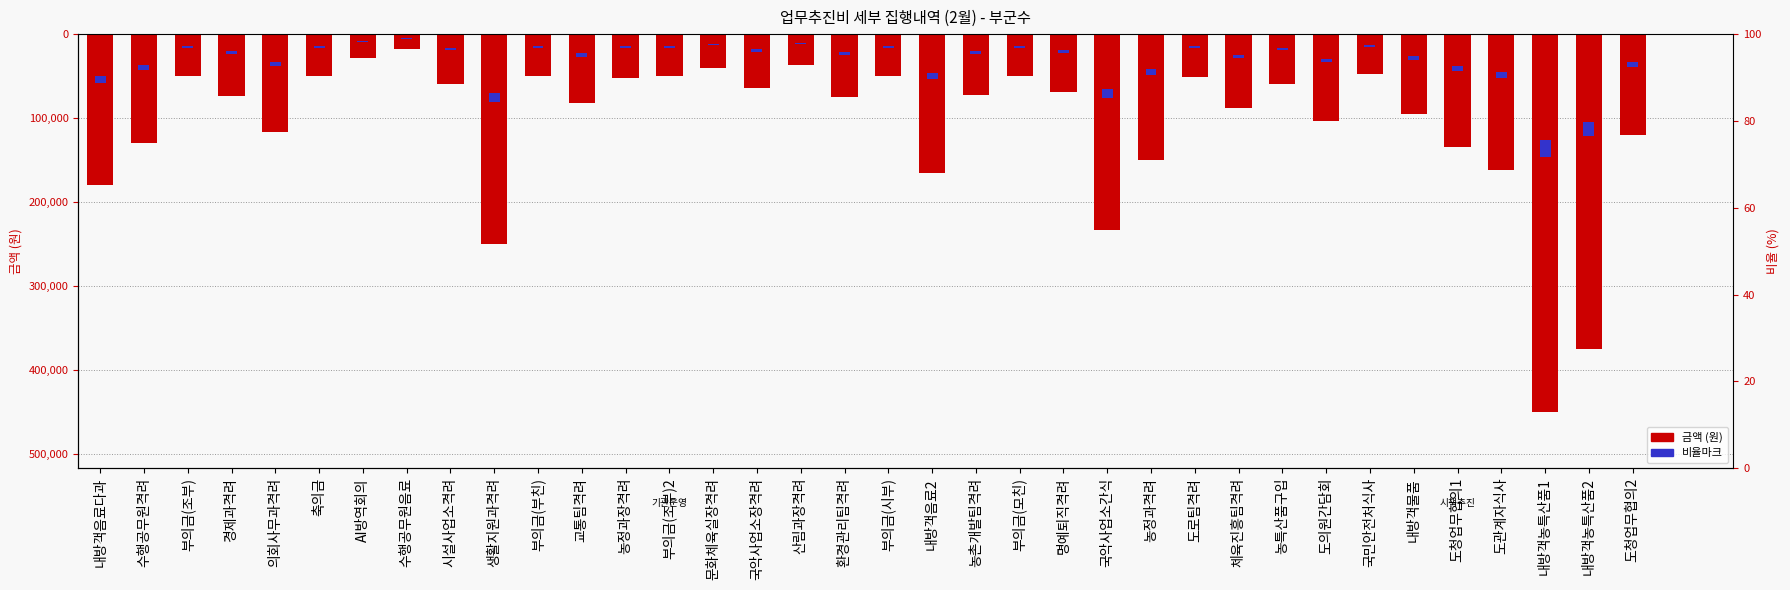

Which has a higher value, 수행공무원음료 or 축의금?

수행공무원음료